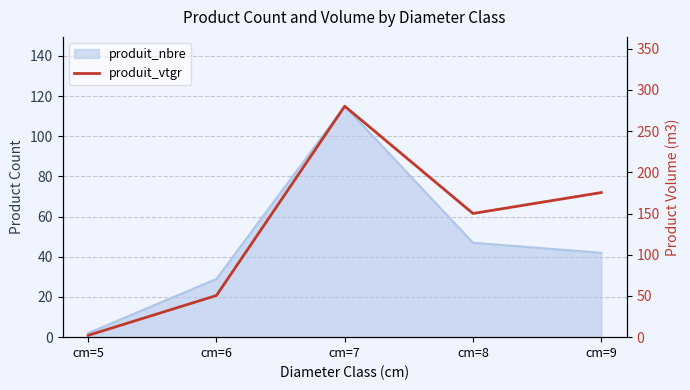

Reading right to left, transcribe all the data shown in this chart.

175.4	150.0	280.2	50.5	2.2